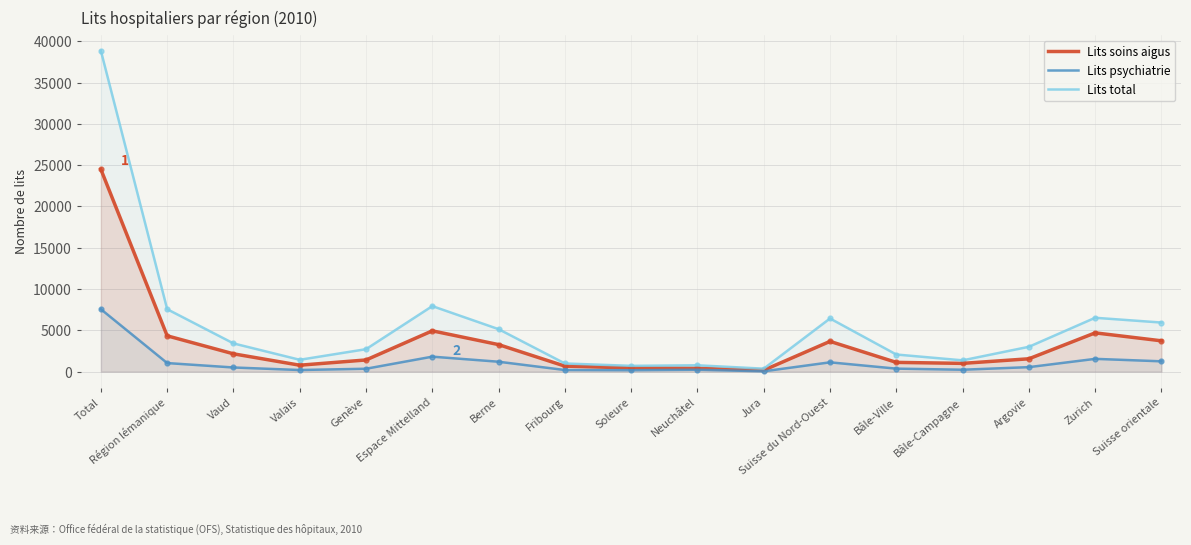

Reading left to right, list all the values displayed in this chart.

Lits soins aigus: 24489.2	4332.4	2151.8	772.4	1408.1	4935.6	3267.7	661.4	444.2	395.5	166.8	3659.2	1114.5	994.5	1550.2	4690.2	3726.9
Lits psychiatrie: 7555.3	1032.2	497.0	190.5	344.7	1808.6	1193.9	190.0	167.2	223.5	34.0	1122.0	357.0	226.0	539.0	1541.8	1244.0
Lits total: 38852.5	7555.7	3412.9	1428.6	2714.2	7930.5	5138.1	983.3	694.6	762.0	352.5	6432.1	2068.3	1361.5	3002.3	6517.8	5938.8